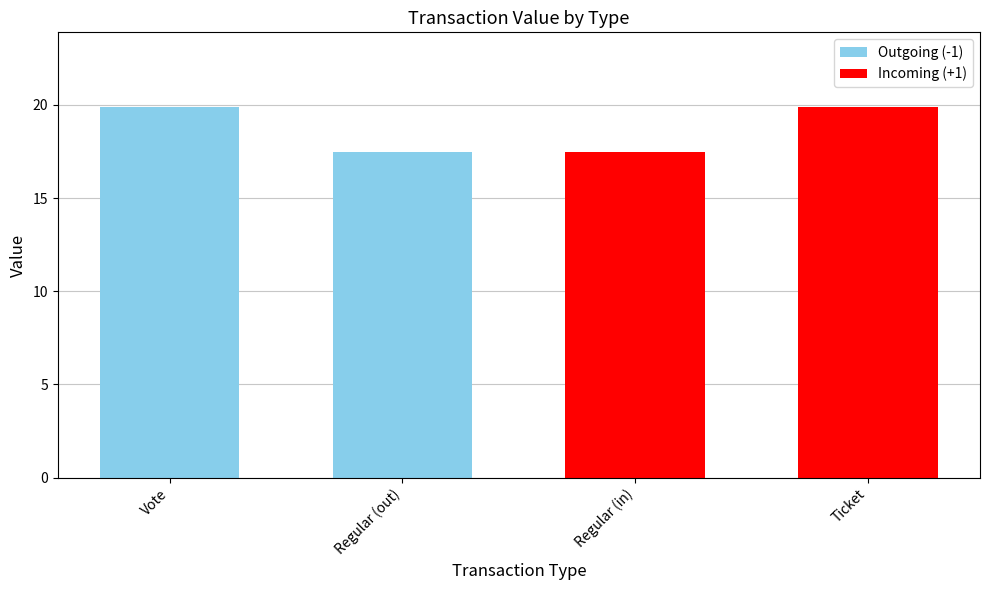

How many Outgoing (-1) values are between 17 and 19?

1